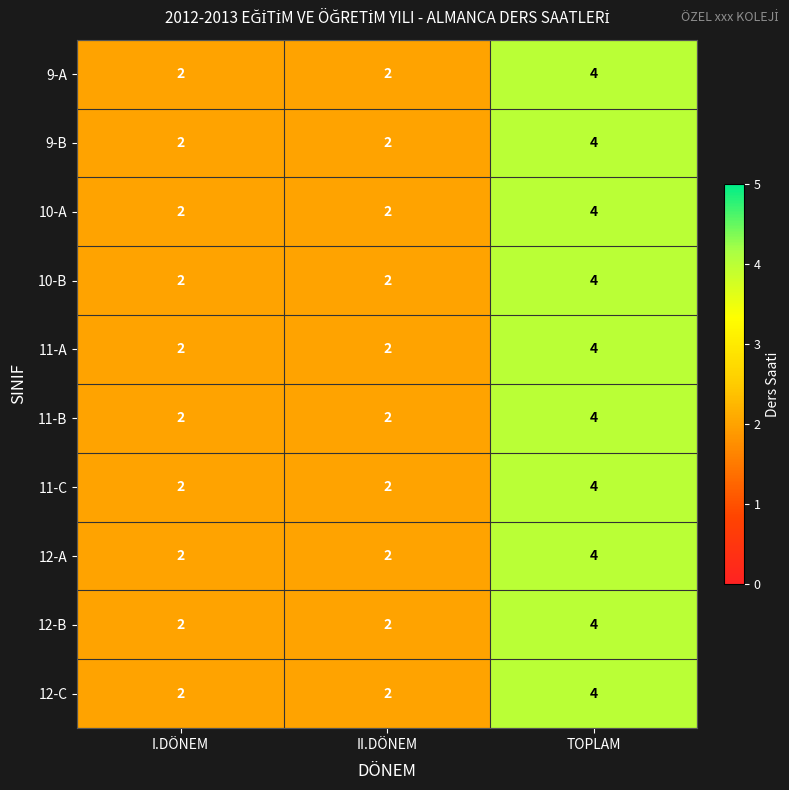

At which category is the sum across all series the highest?

TOPLAM